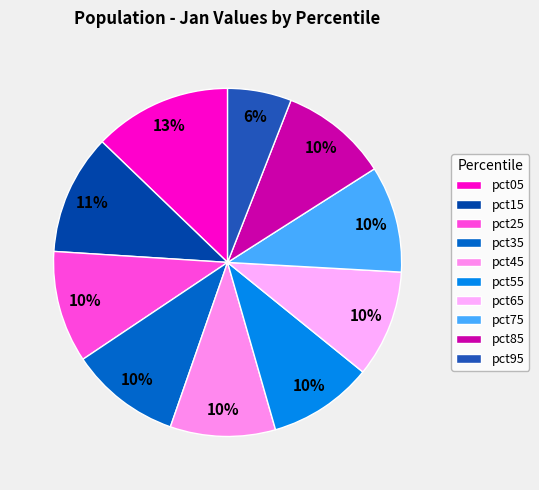

How many segments does this pie chart have?

10